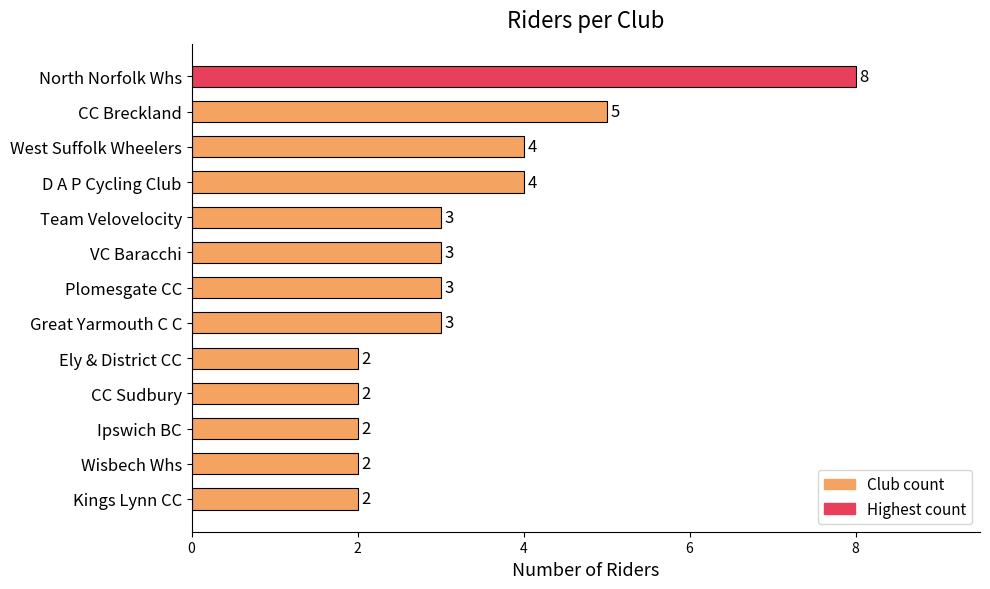

The value at CC Breckland is 1. True or false?

False